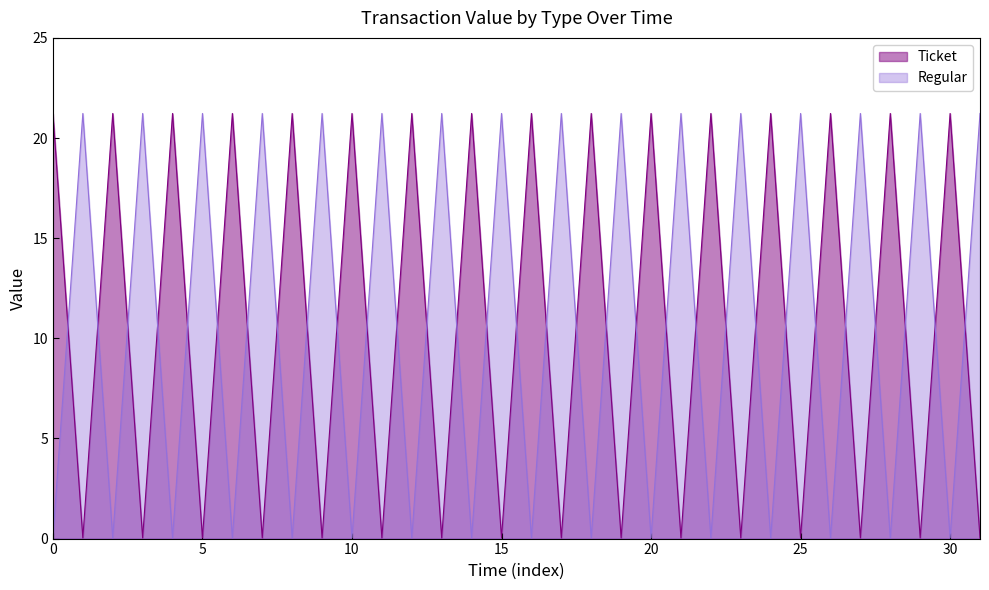

In Regular, how many points are lower than both neighbors (excluding endpoints)?

15